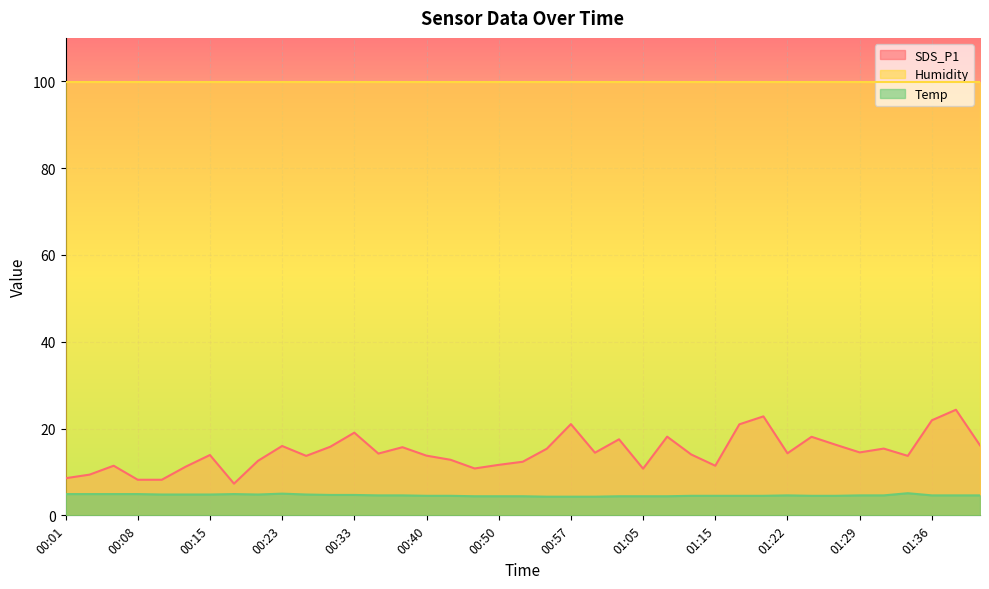

Between 00:33 and 00:45, which series saw the biggest shift?

SDS_P1